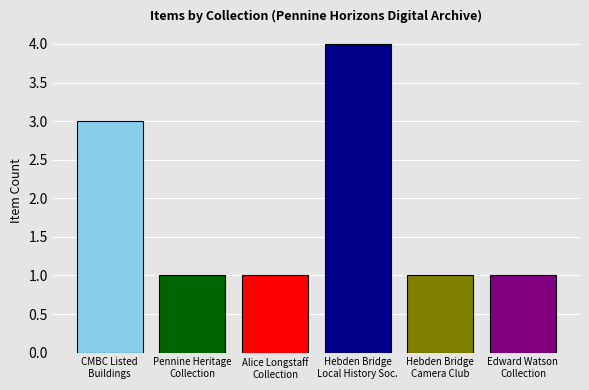

What is the greatest value displayed?

4